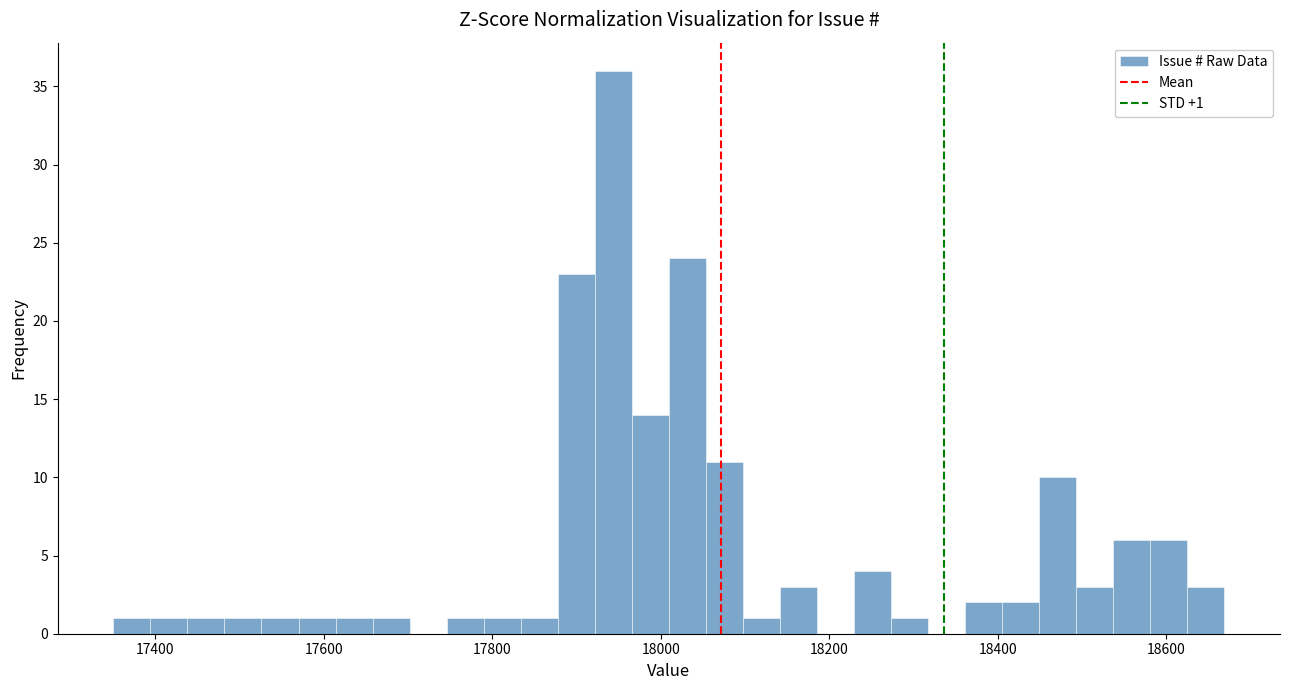

Around what value on the x-axis is the tallest bar? Give the approximate position of its centre, as read against the axis.

17940